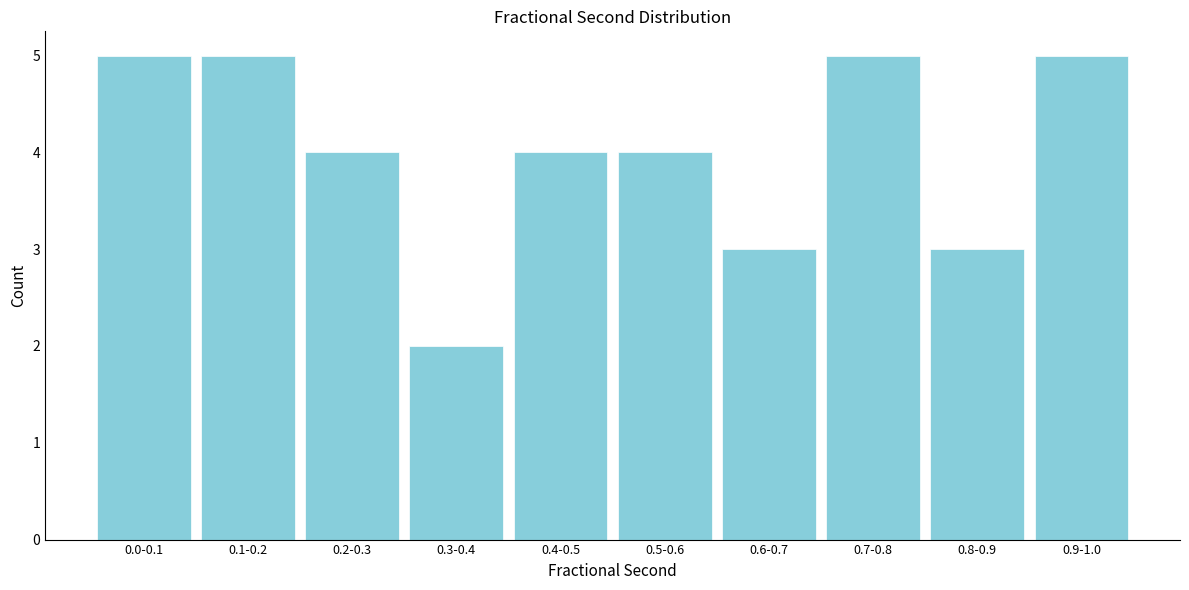

Reading left to right, what are all the values shown in this chart?

5	5	4	2	4	4	3	5	3	5